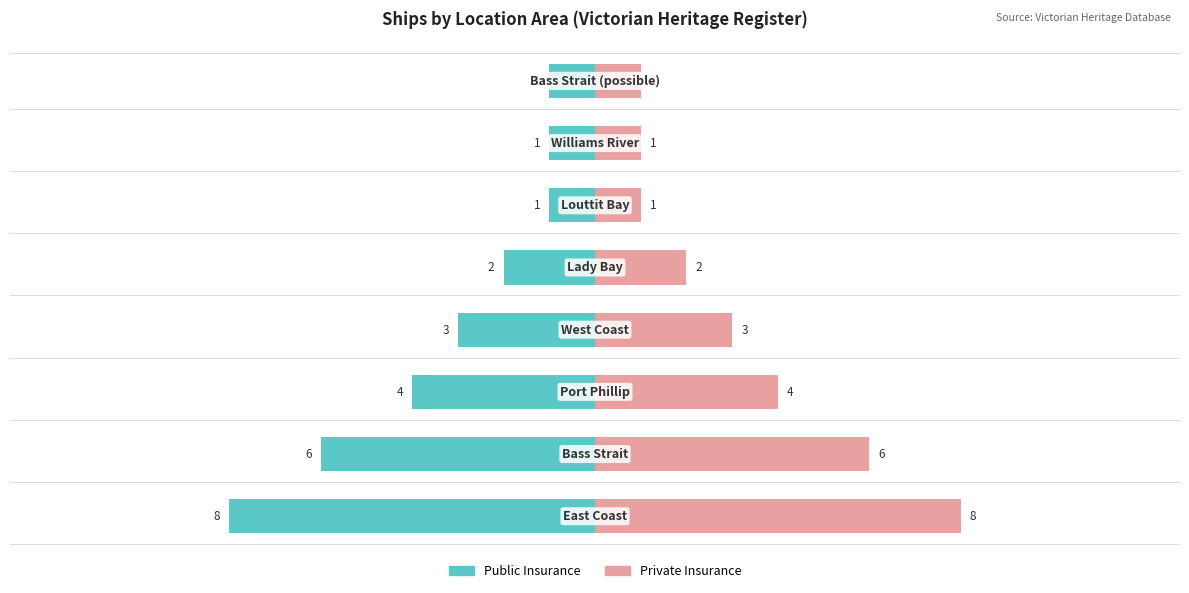

How many series are shown in this chart?

2